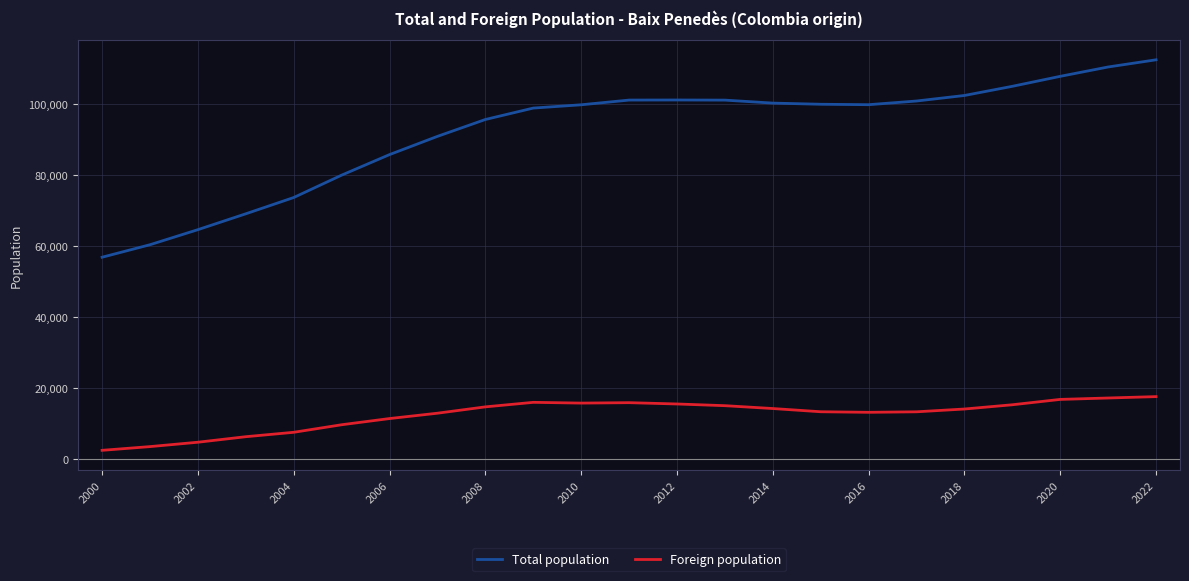

Which series has the largest total across all categories?

Total population